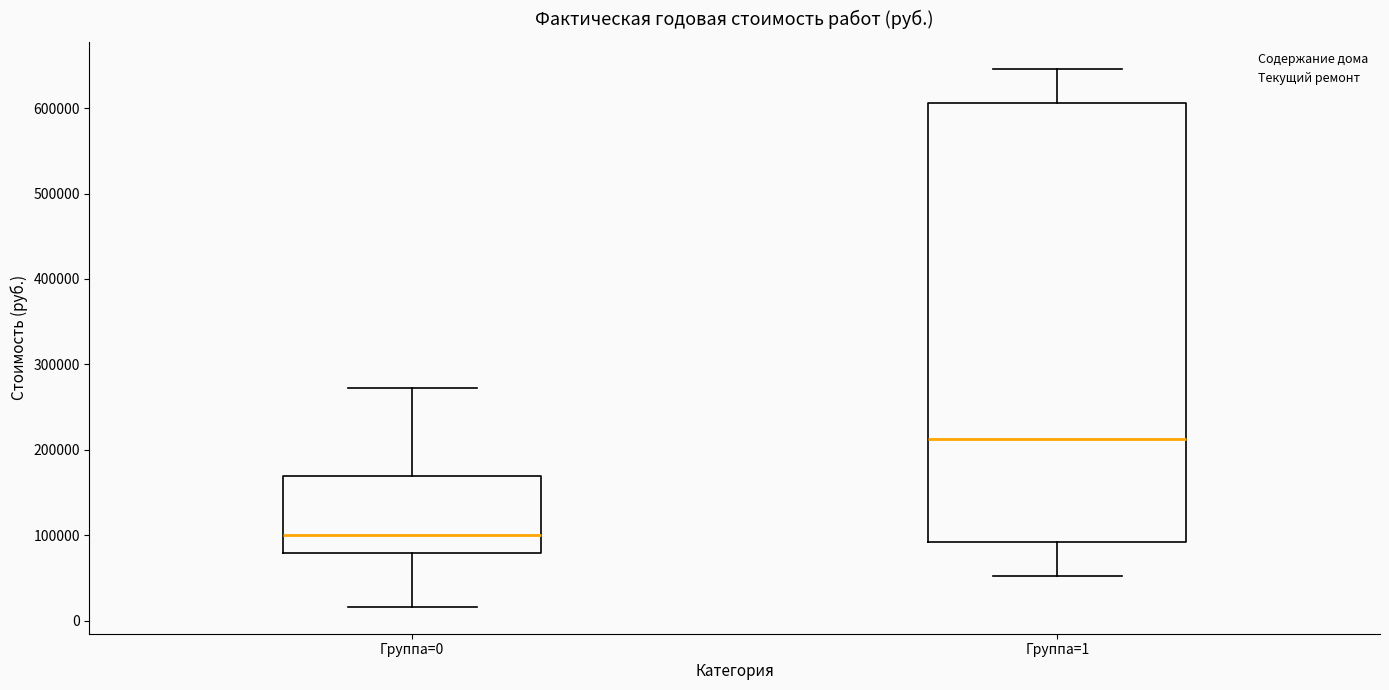

Comparing the boxes themselves (not the whiskers), which one is the tallest?

Группа=1